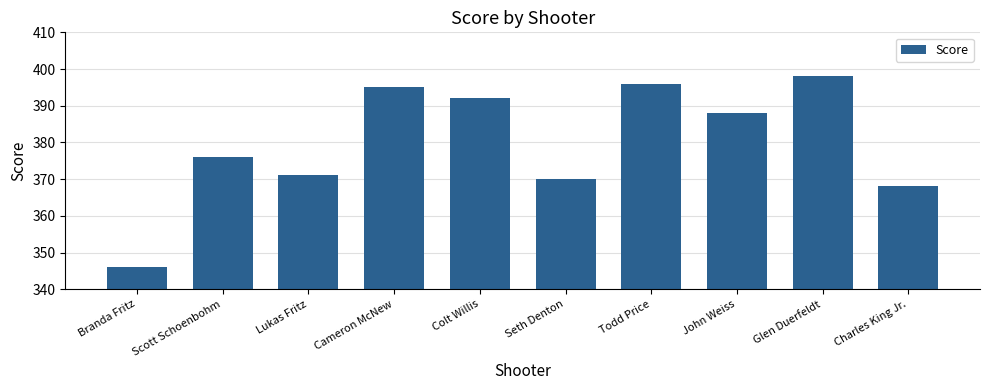

What is the maximum value shown in the chart?

398